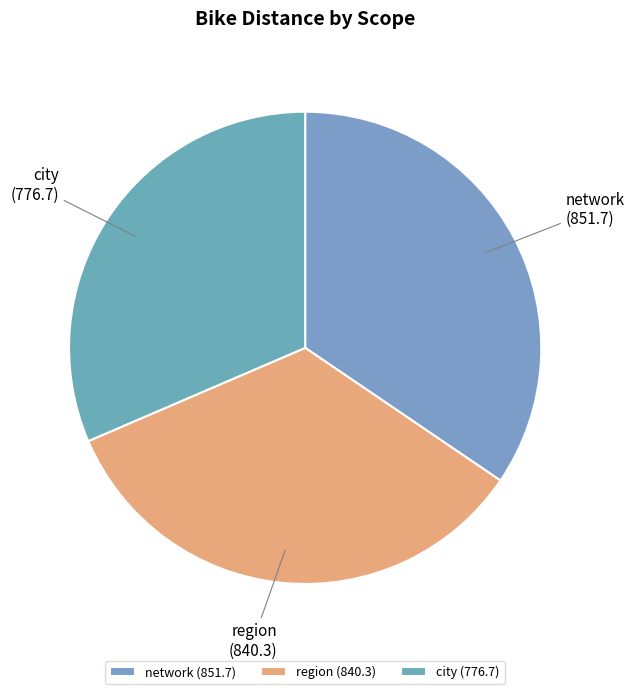

Combined, do city (776.7) and network (851.7) account for over 50%?

Yes